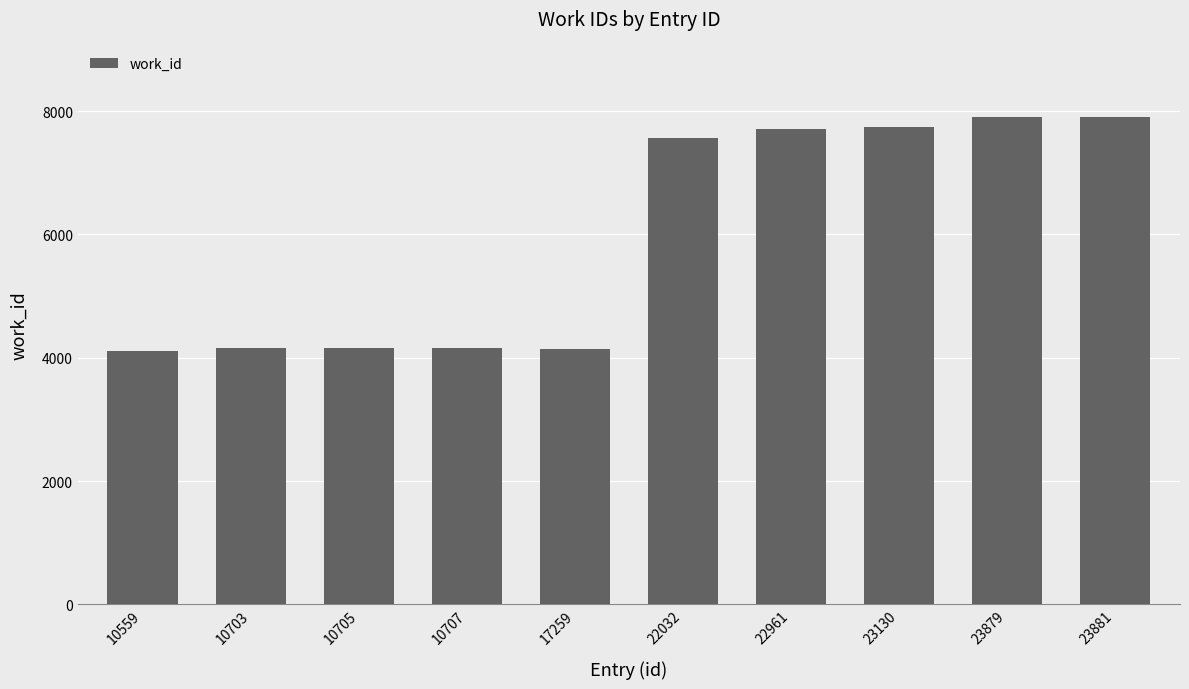

Where is the data nearest to the value 6001?

22032